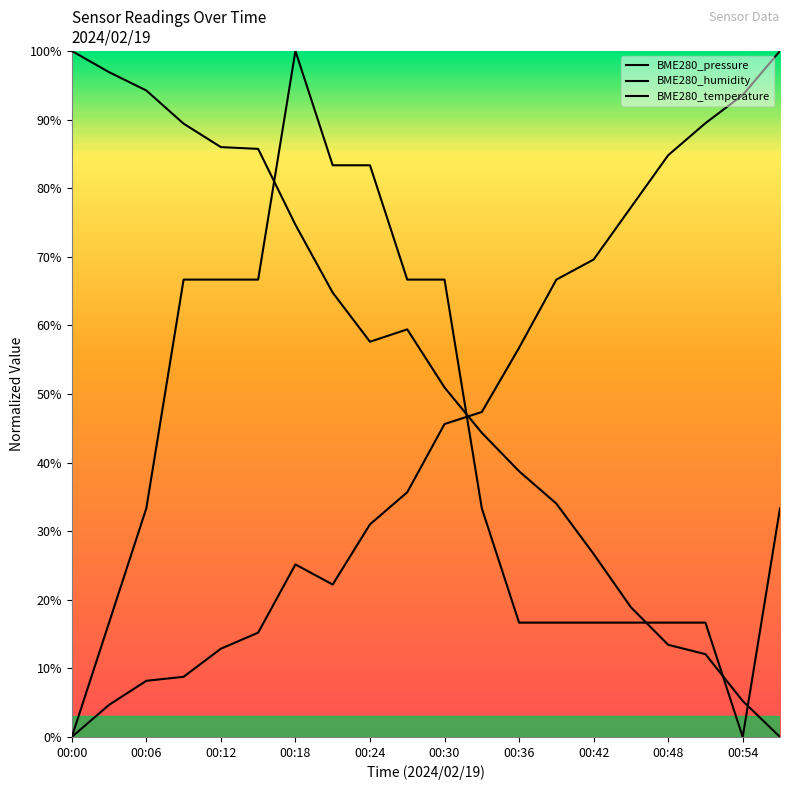

List the series in order of their overall mean, lowest first.

BME280_temperature, BME280_humidity, BME280_pressure